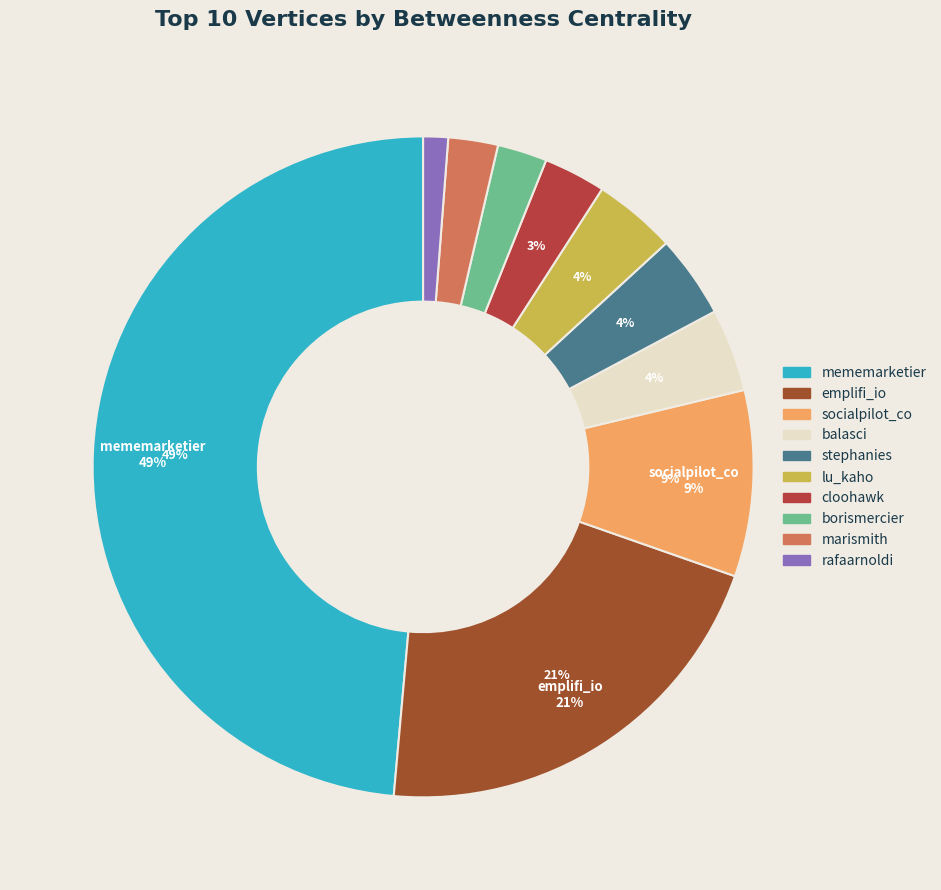

How many segments does this pie chart have?

10